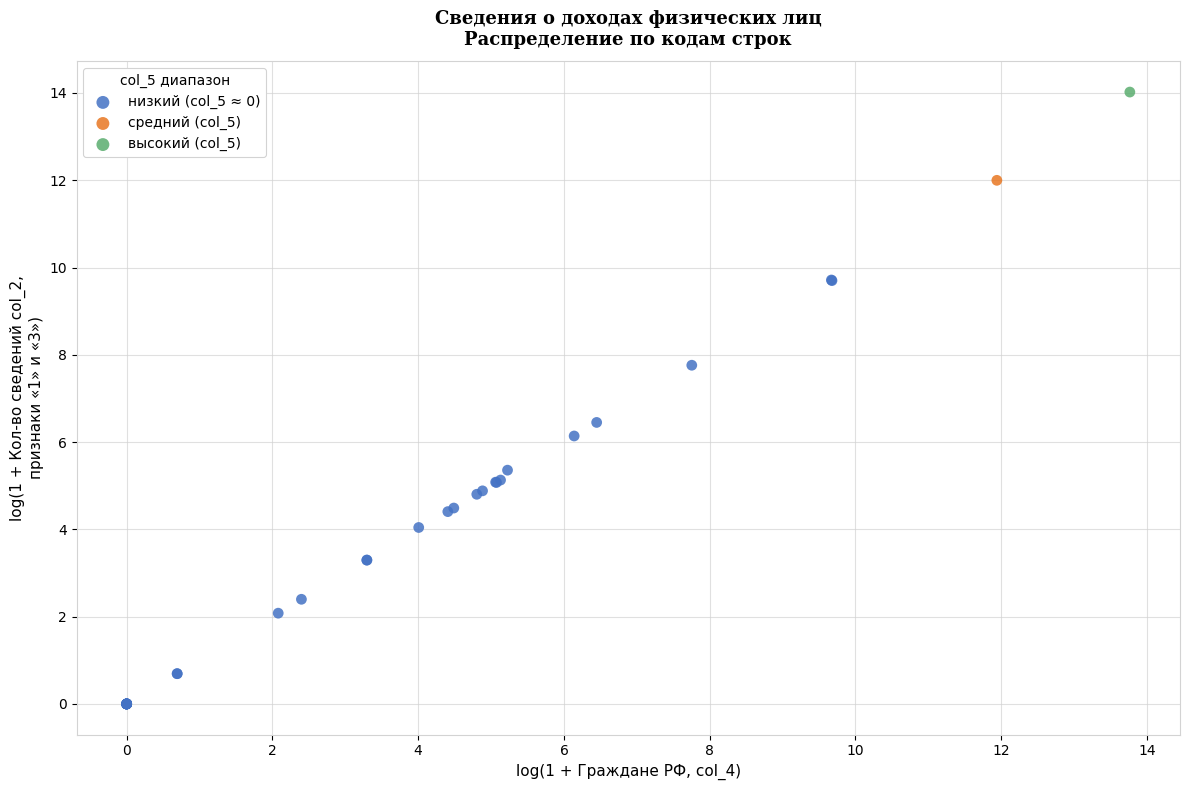

What are all the series names shown in the legend?

низкий (col_5 ≈ 0), средний (col_5), высокий (col_5)